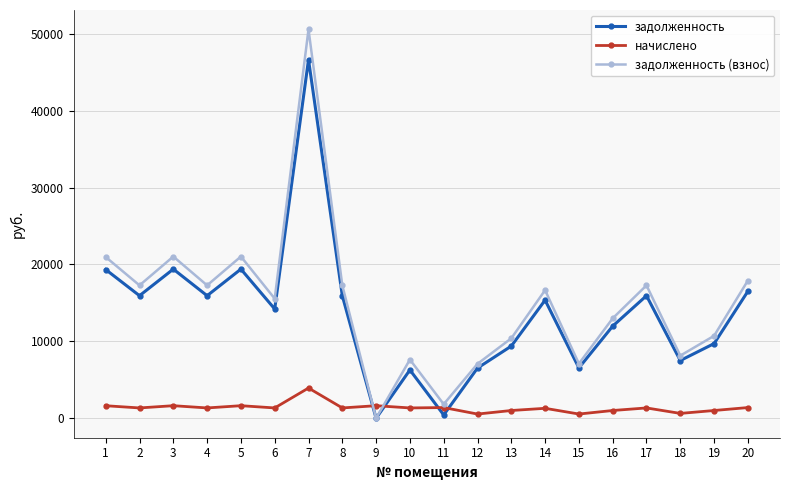

What is the difference between the highest and lowest values at 17?

15936.0